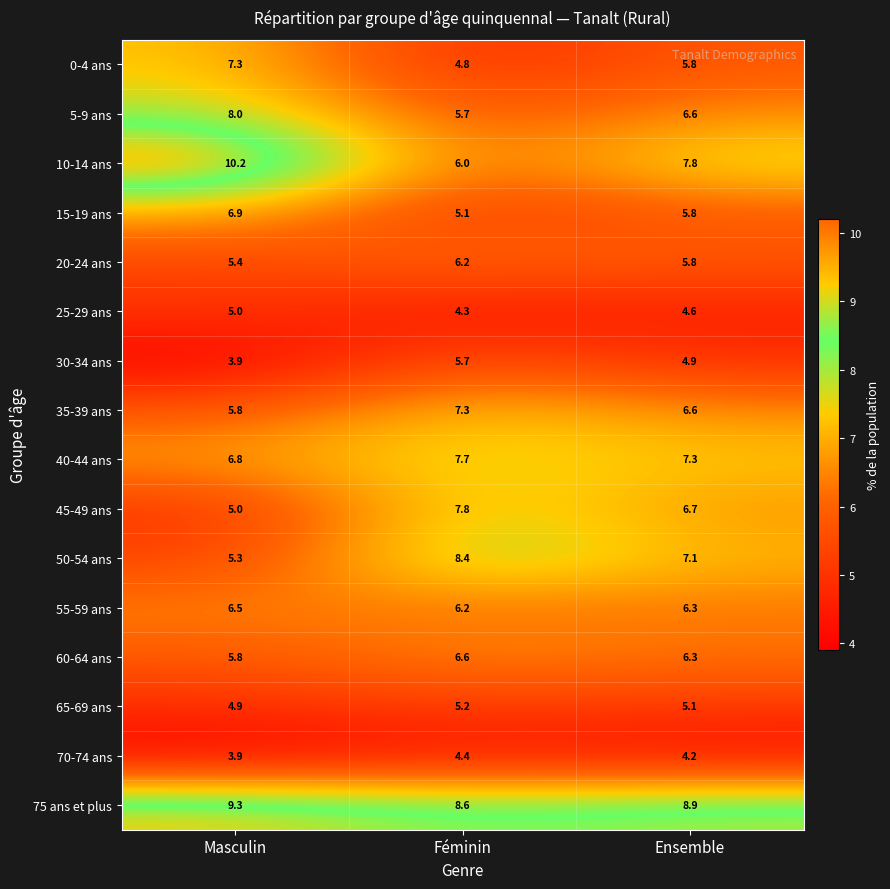

What is the difference between the maximum and minimum values in the 25-29 ans series?

0.7